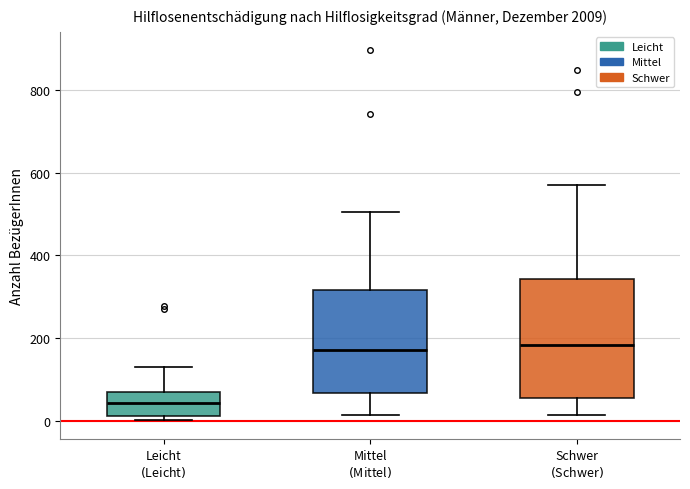

Which box is the tallest, from its lower edge to its upper edge?

Schwer $($Schwer$)$